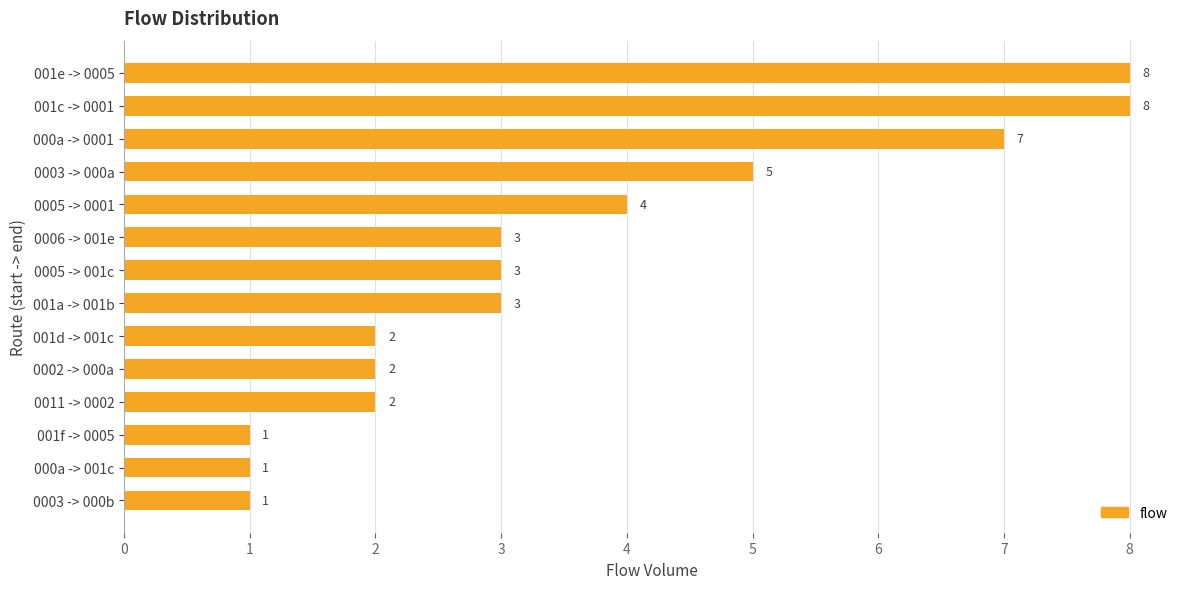

What is the difference between the second highest and minimum values?

7